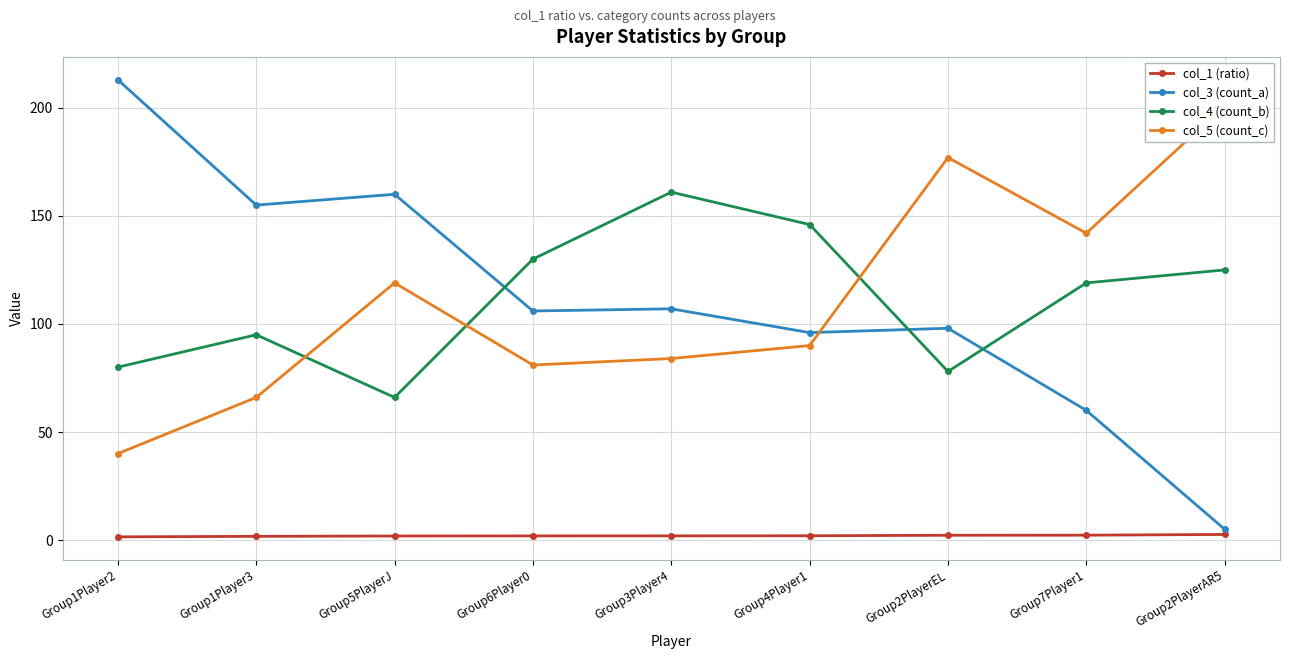

True or false: col_1 (ratio) and col_4 (count_b) intersect in this chart.

False